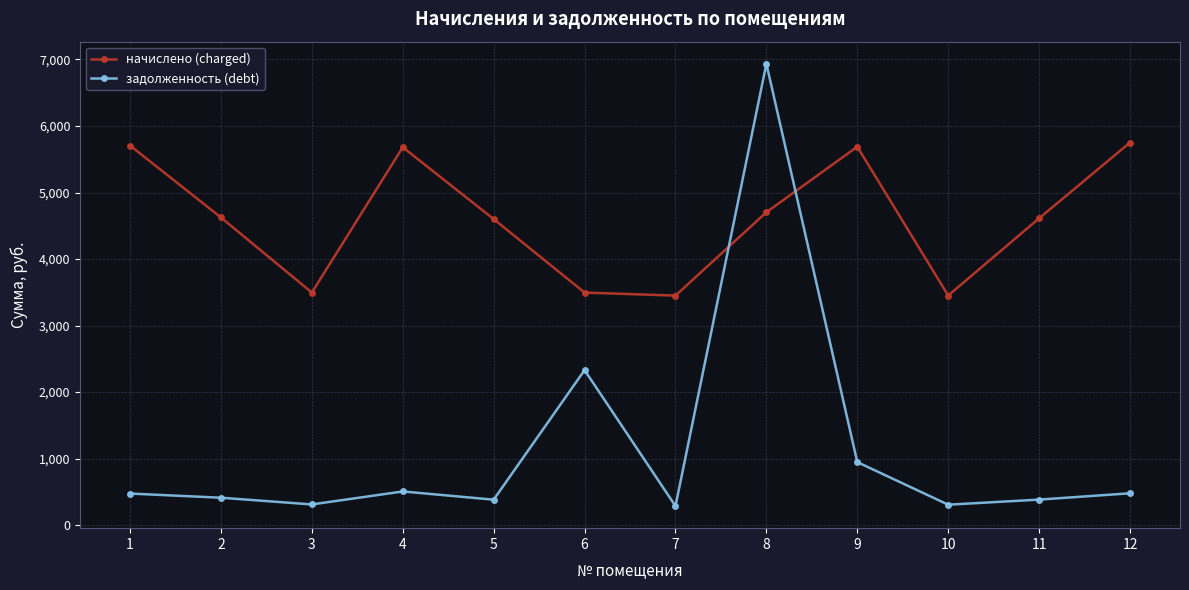

Rank the series by their average value, from highest to lowest.

начислено (charged), задолженность (debt)